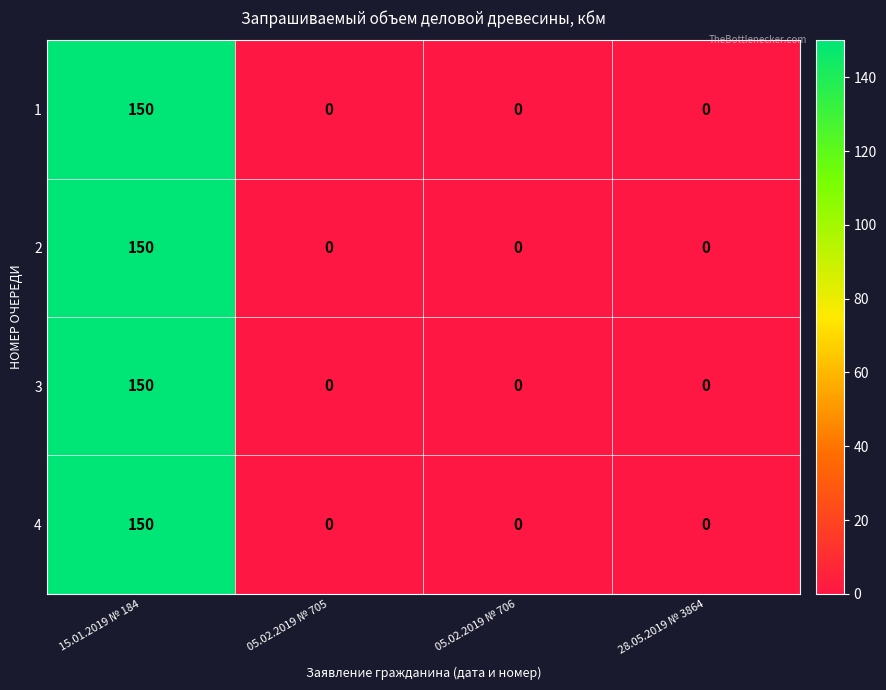

Reading left to right, what are all the values shown in this chart?

1: 15.01.2019 № 184=150	05.02.2019 № 705=0	05.02.2019 № 706=0	28.05.2019 № 3864=0
2: 15.01.2019 № 184=150	05.02.2019 № 705=0	05.02.2019 № 706=0	28.05.2019 № 3864=0
3: 15.01.2019 № 184=150	05.02.2019 № 705=0	05.02.2019 № 706=0	28.05.2019 № 3864=0
4: 15.01.2019 № 184=150	05.02.2019 № 705=0	05.02.2019 № 706=0	28.05.2019 № 3864=0